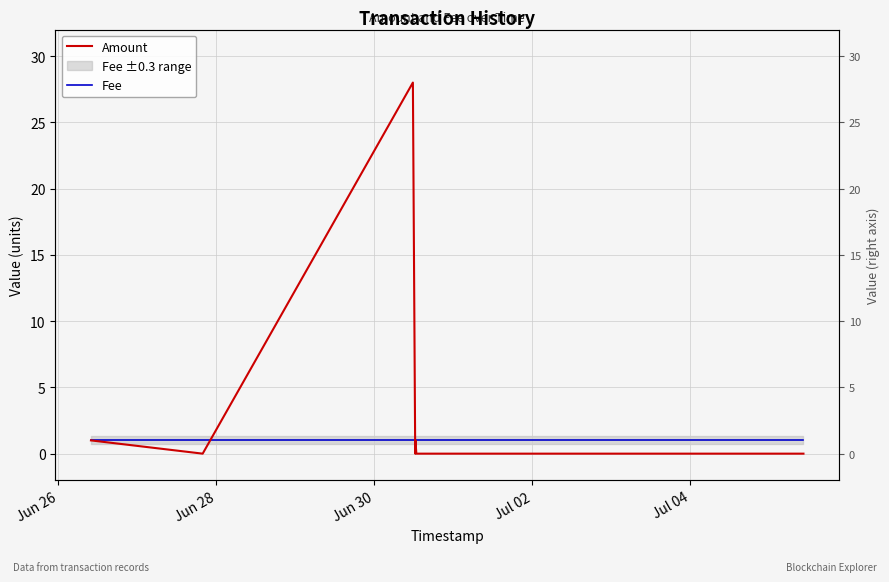

What is the average value of the Amount series?

4